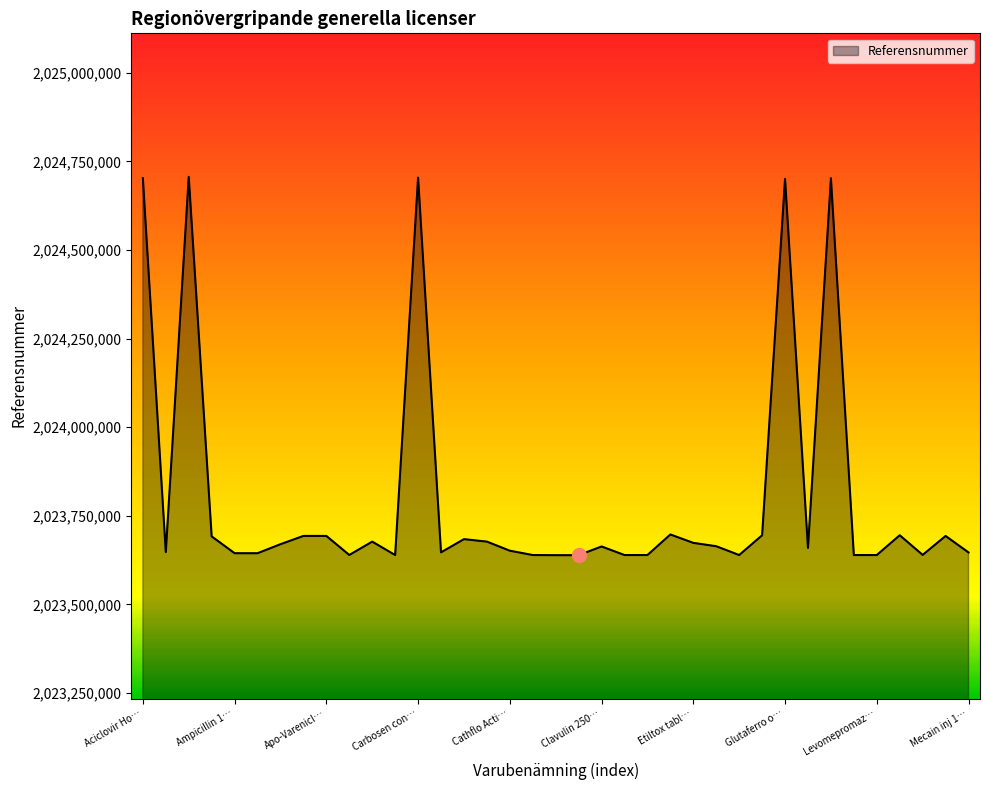

What is the greatest value displayed?

2024706606